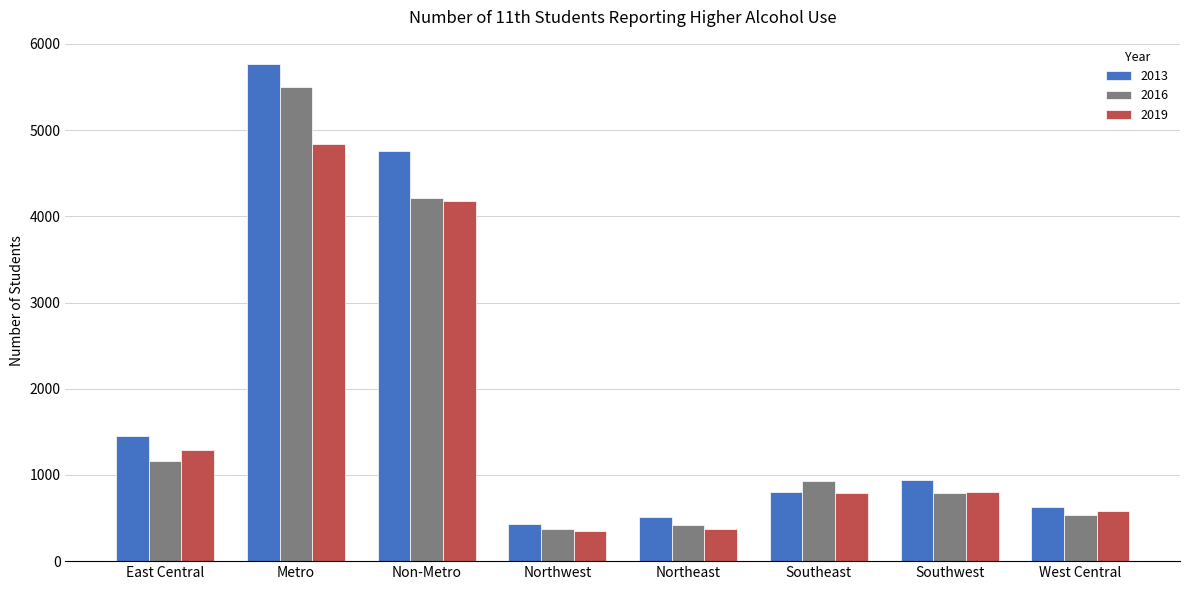

What is the spread (max minus min) of values at Non-Metro?

581